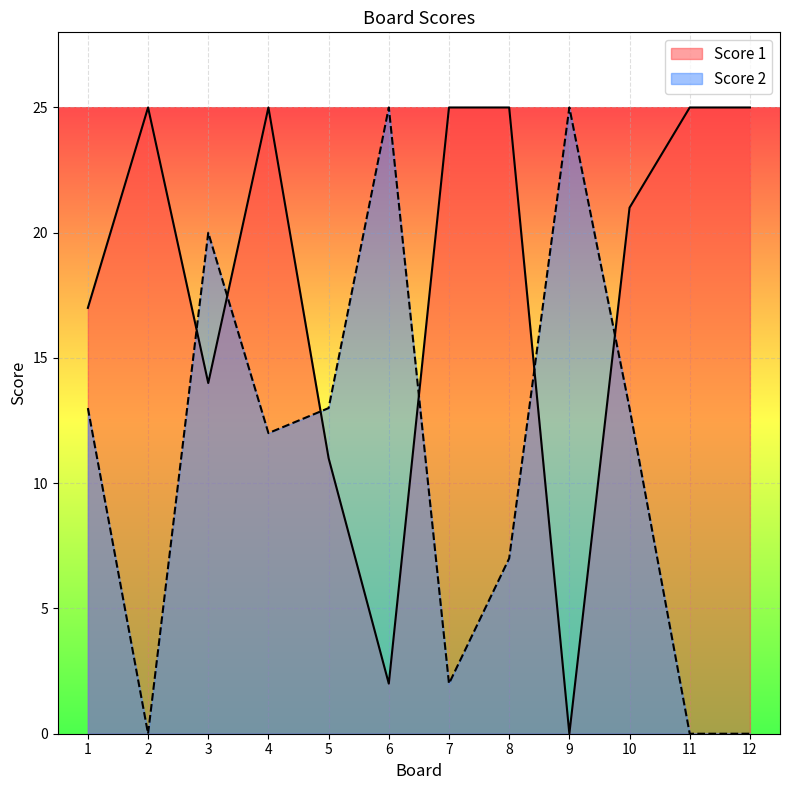

List the series in order of their peak value, highest first.

Score 1, Score 2